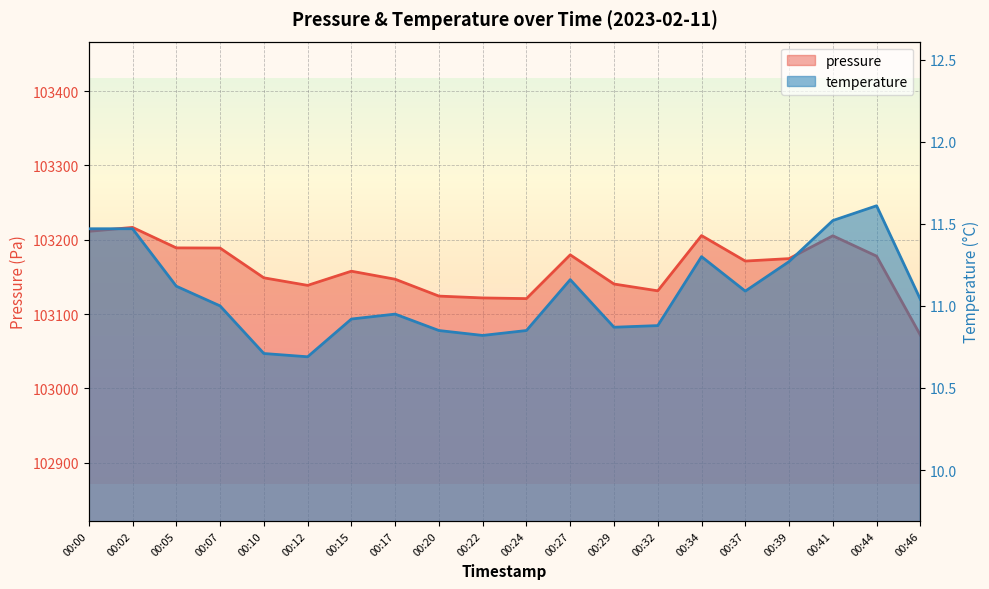

Which label corresponds to the smallest value in the chart?

00:12